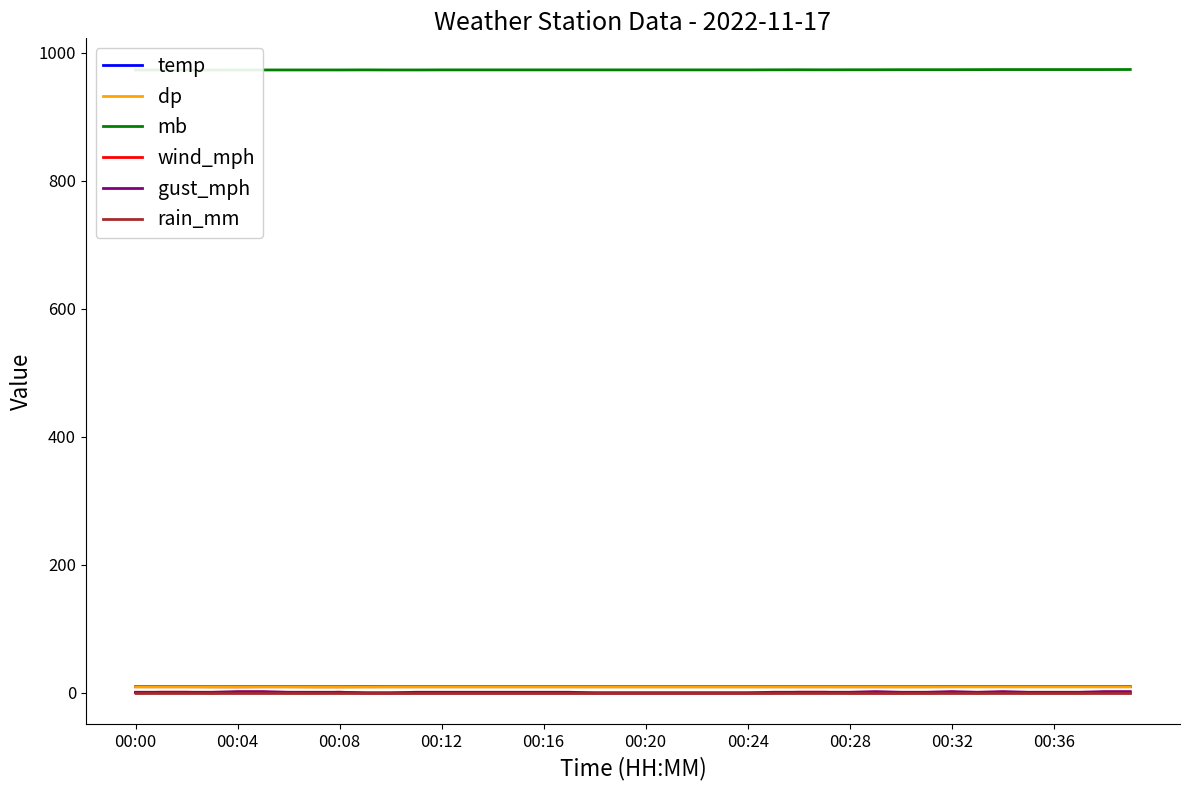

Rank the series by their maximum value, from highest to lowest.

mb, temp, dp, gust_mph, wind_mph, rain_mm